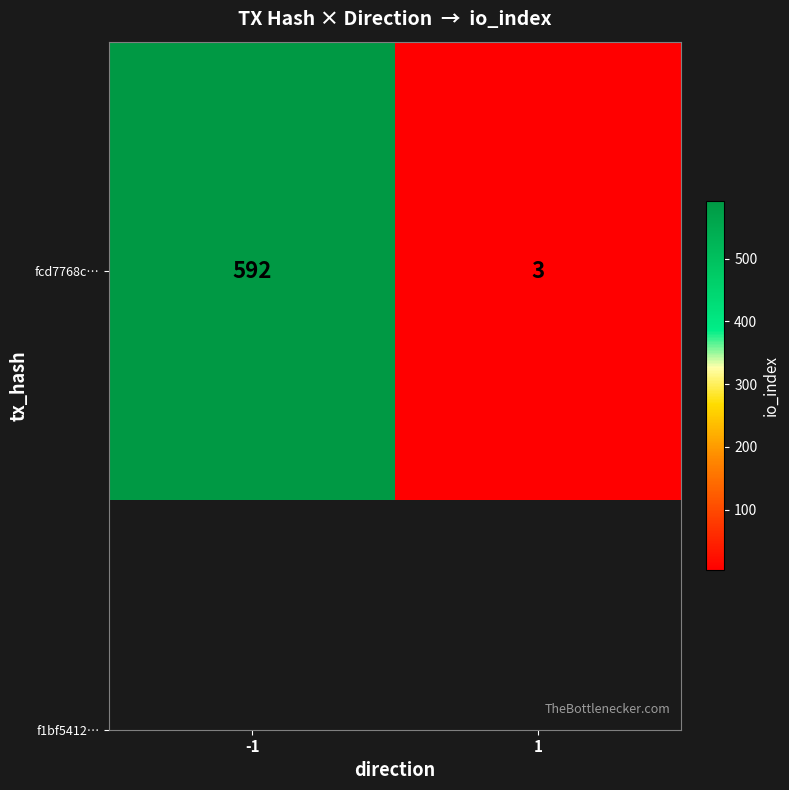

The chart shows a value of 2 at 1. True or false?

False